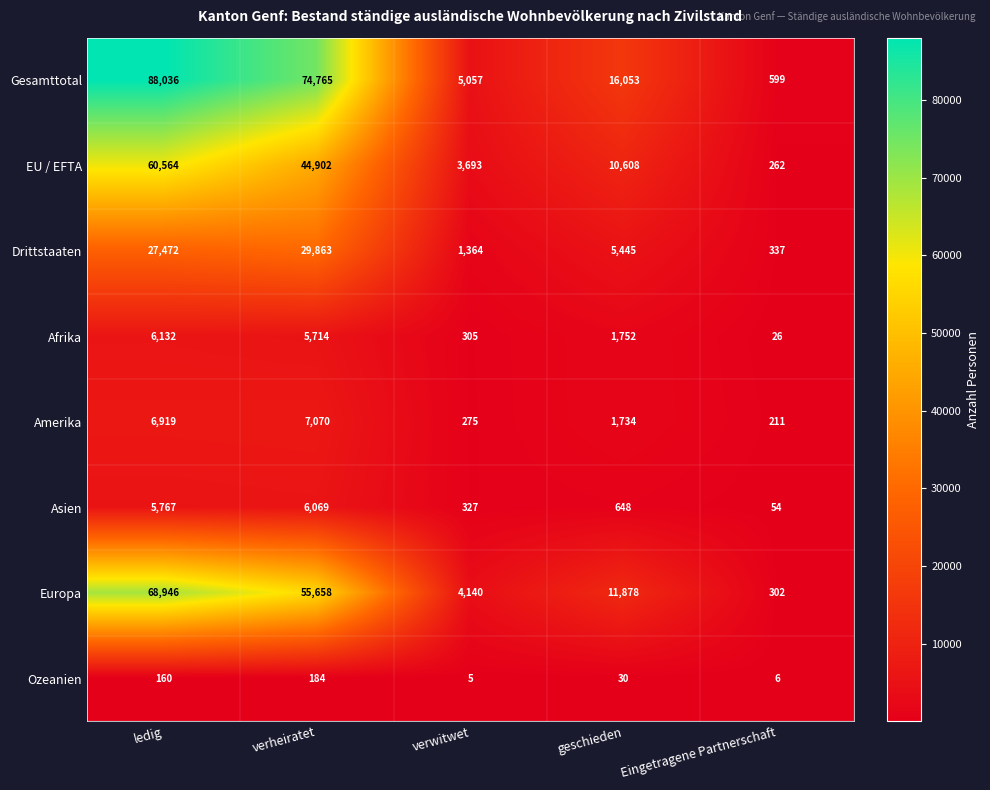

The value of EU / EFTA at ledig is 101991. True or false?

False